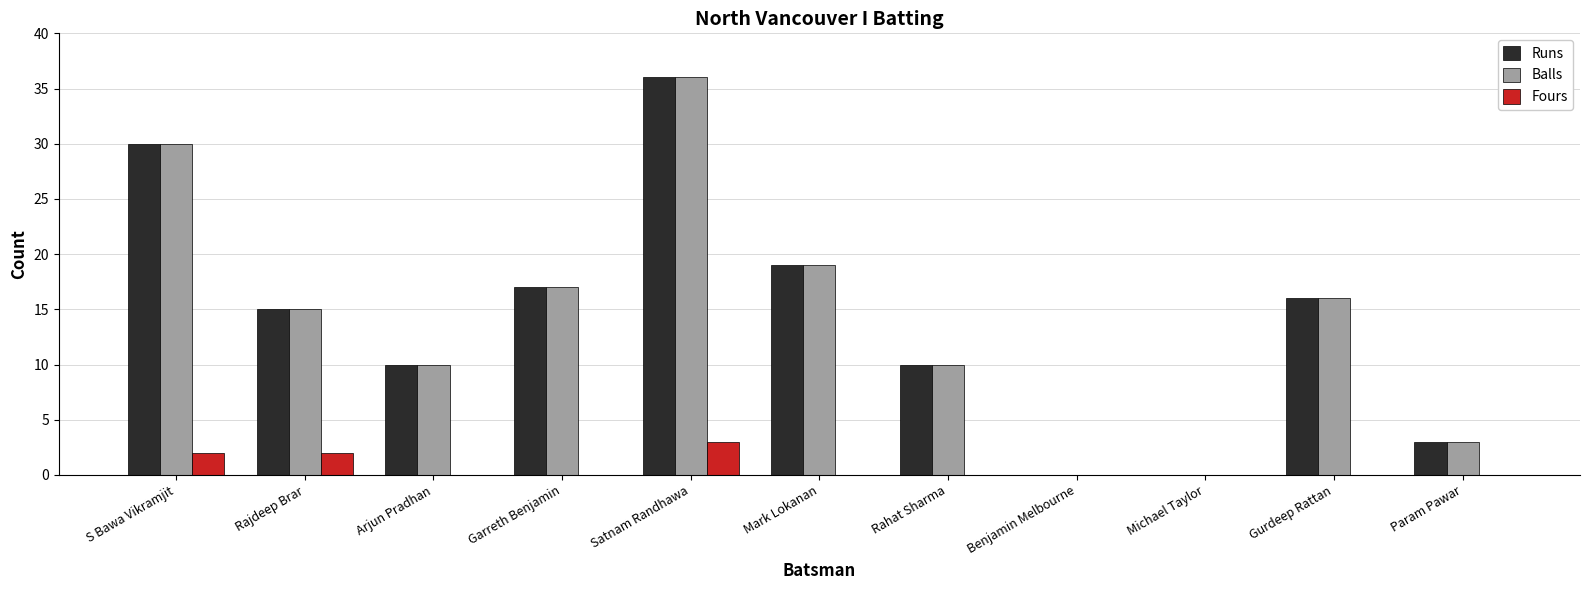

Reading right to left, list all the values displayed in this chart.

Runs: 3	16	0	0	10	19	36	17	10	15	30
Balls: 3	16	0	0	10	19	36	17	10	15	30
Fours: 0	0	0	0	0	0	3	0	0	2	2